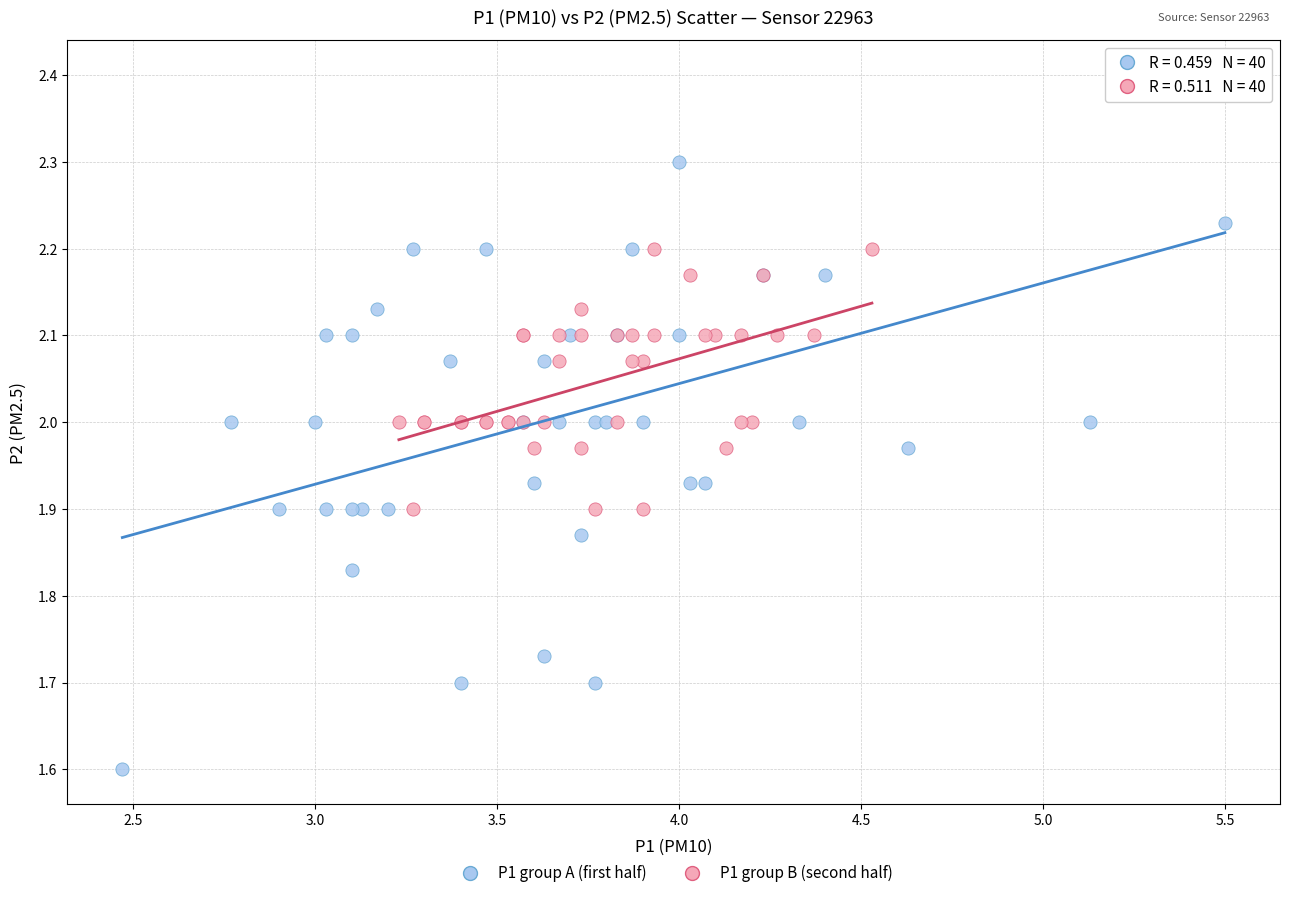

Which series reaches the maximum Y coordinate?

P1 group A (first half)